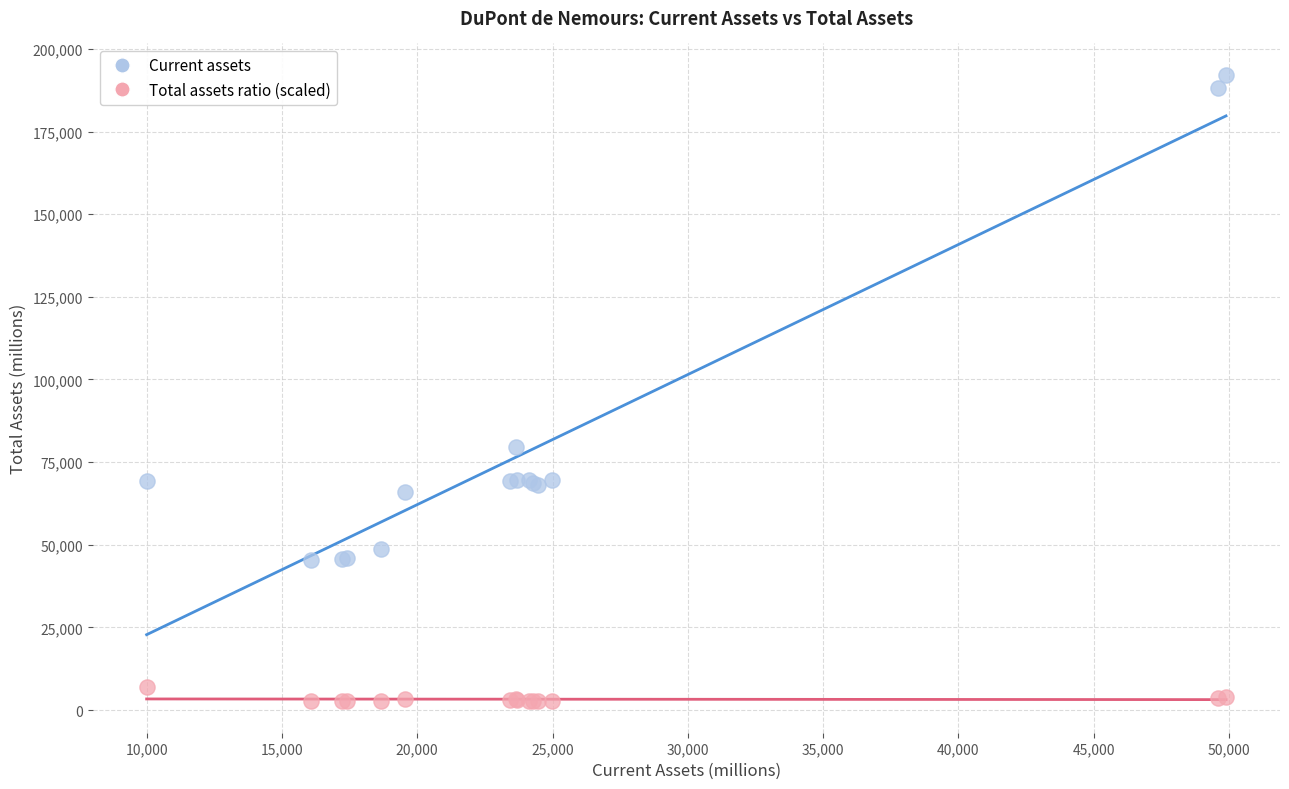

Which series reaches the minimum Y coordinate?

Total assets ratio (scaled)